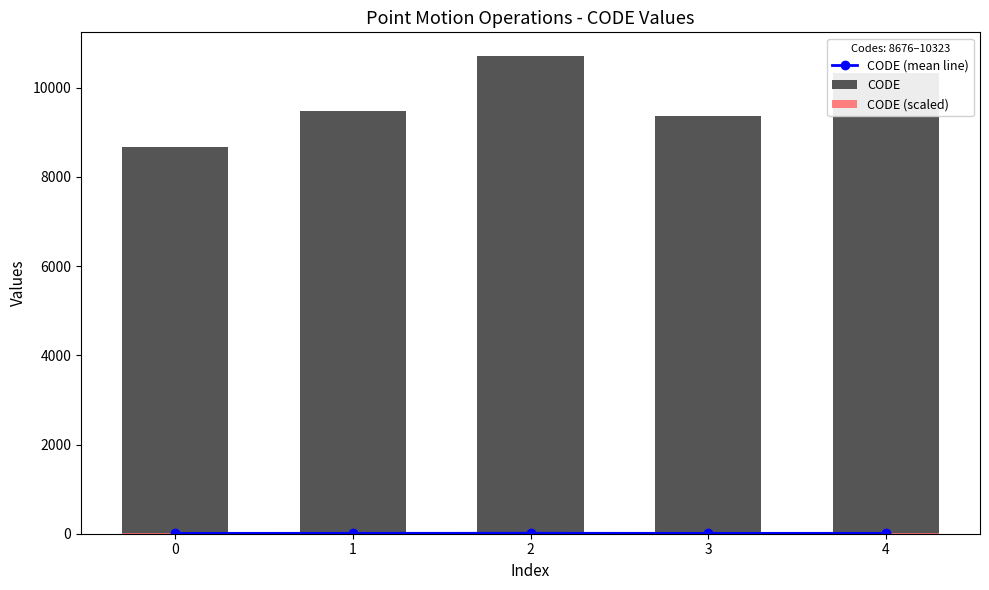

At how many categories does at least one series exceed 1844?

5